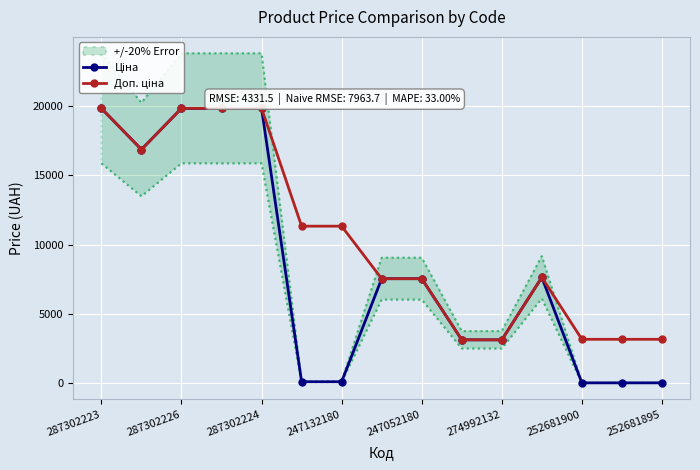

What is the minimum value for Ціна?

31.7